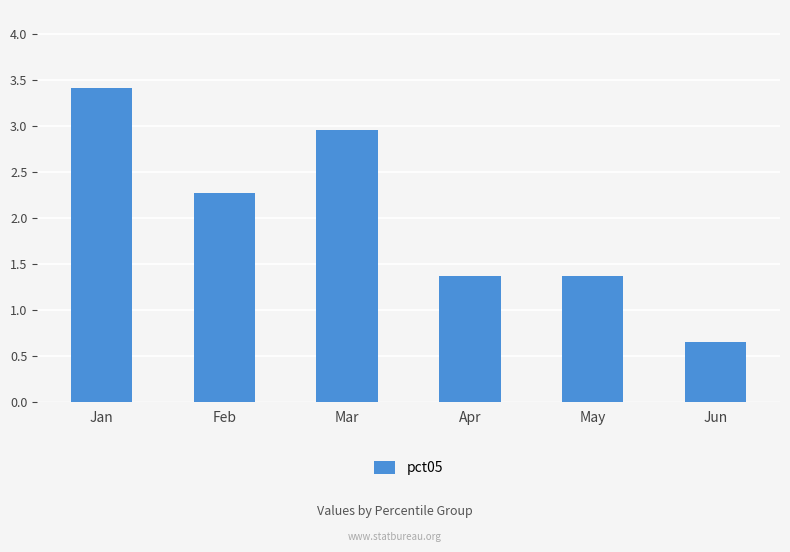

Is it true that the value at Mar is 3.0?

True